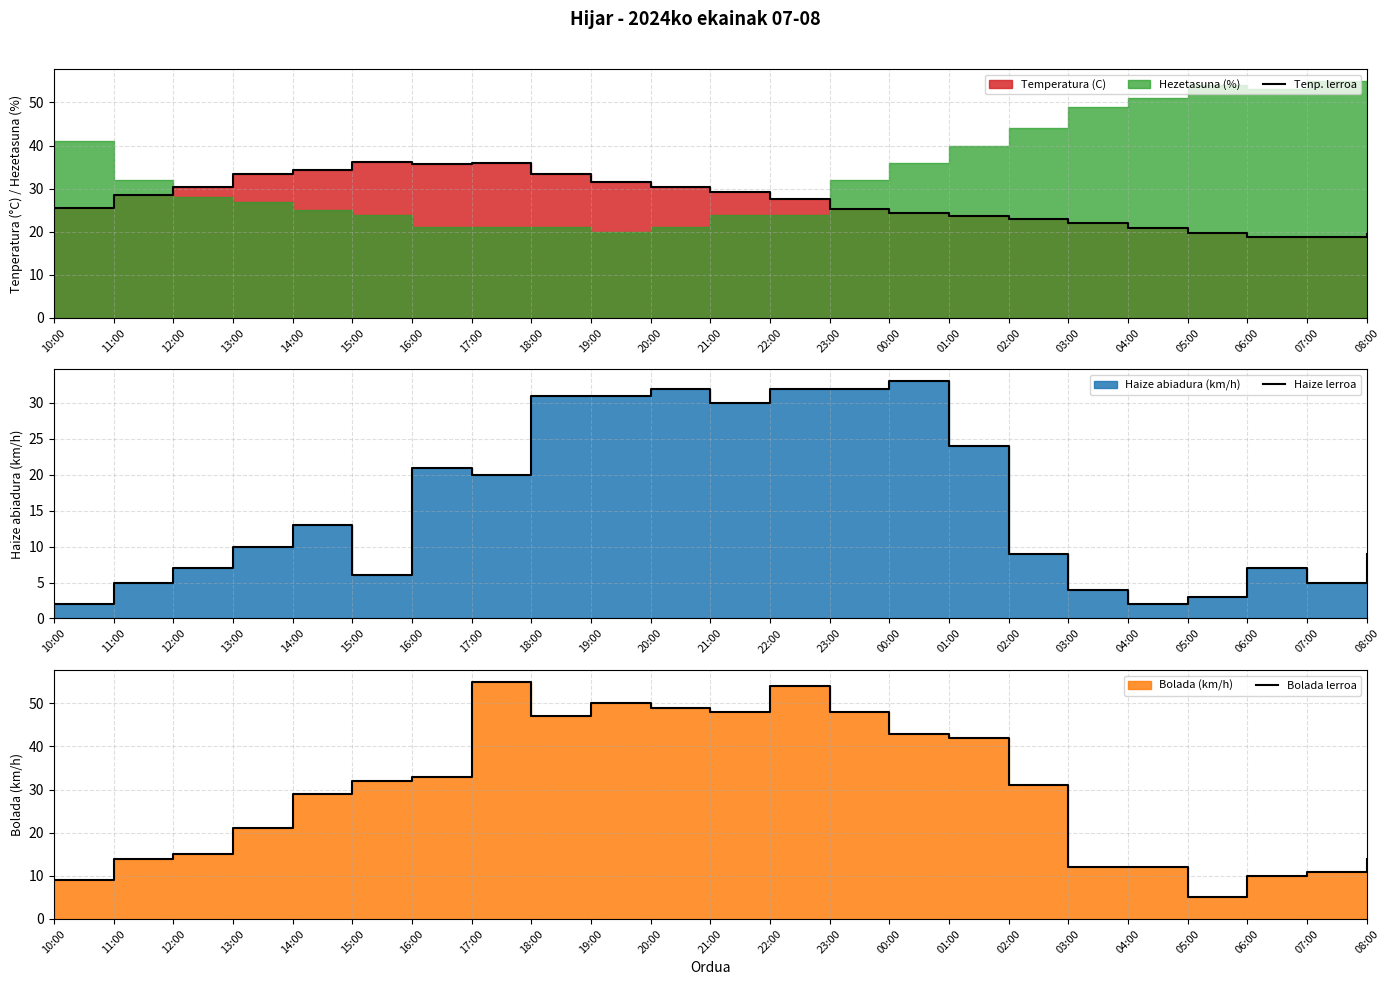

Between 17:00 and 23:00, which is larger?

17:00